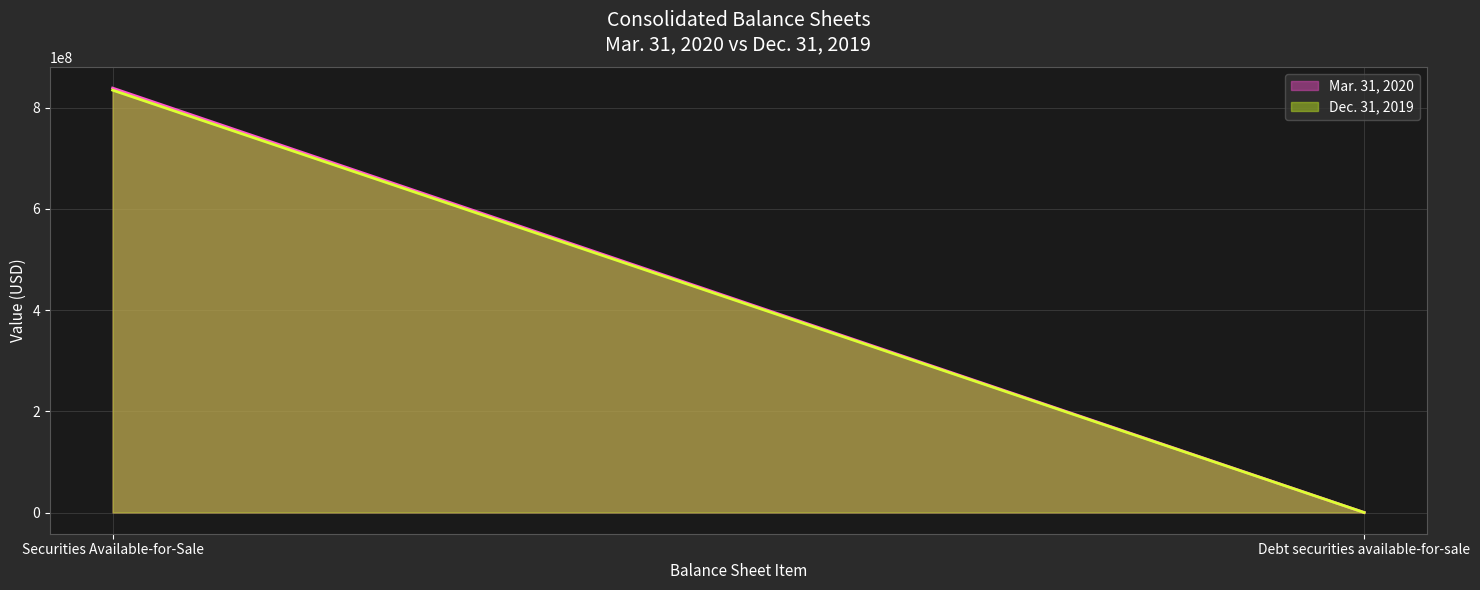

What is the label of the 2nd point from the left?

Debt securities available-for-sale